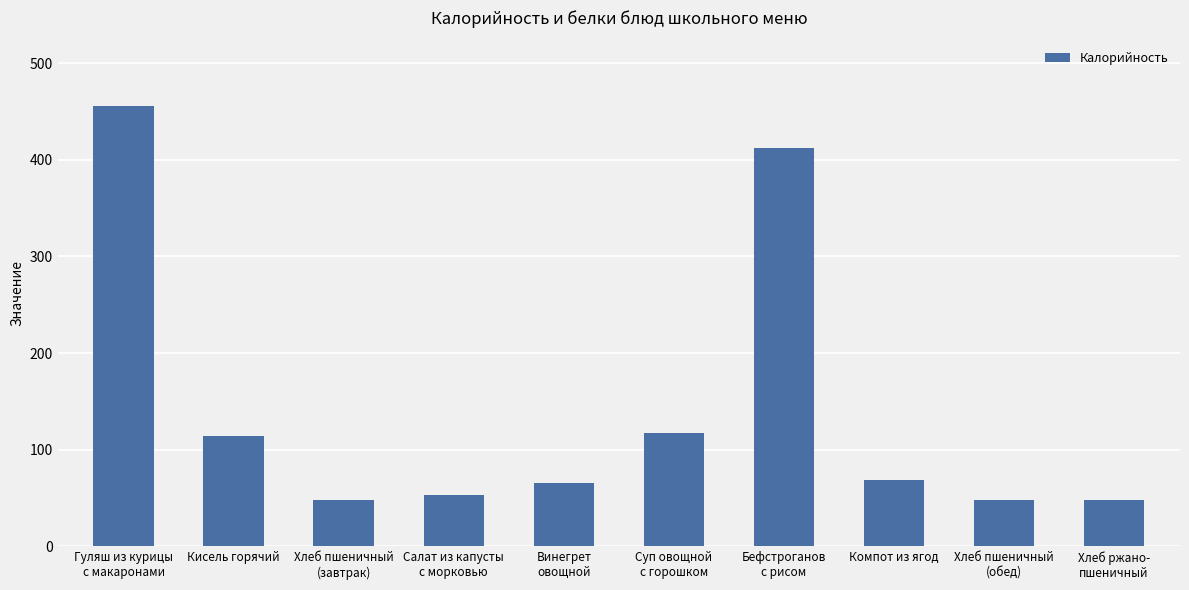

Which category has the highest value across all series?

Гуляш из курицы
с макаронами